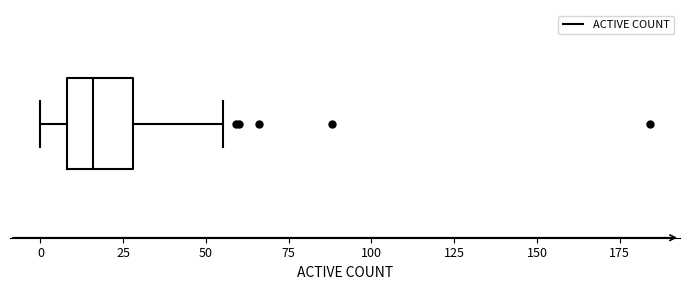

Where is the left edge of the box on the x-axis? The values are not printed on the chart, so give them approximately, as read against the axis.

10